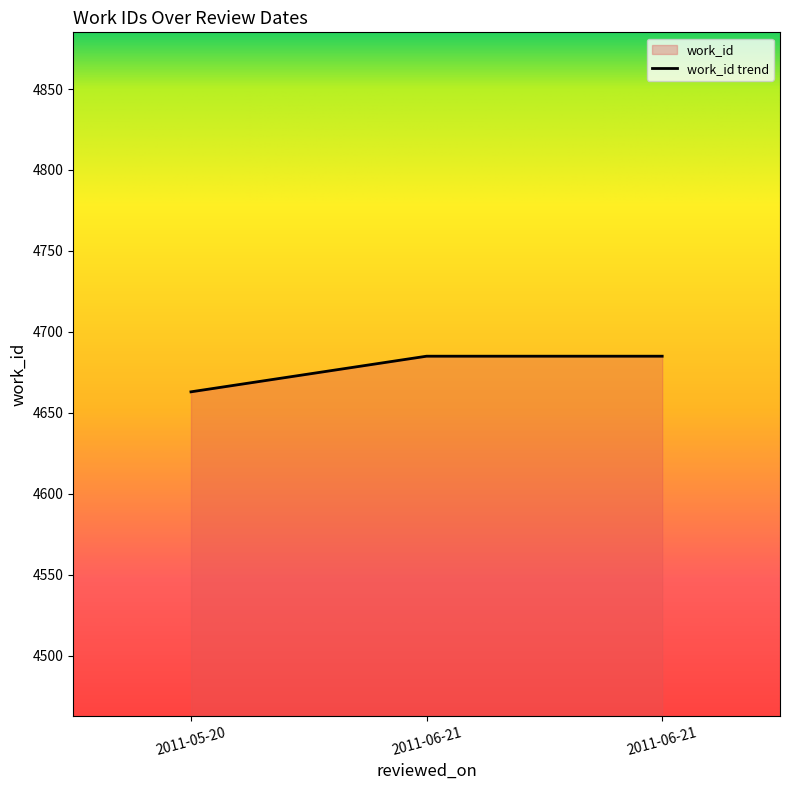

How many values are between 4663 and 4685?

3